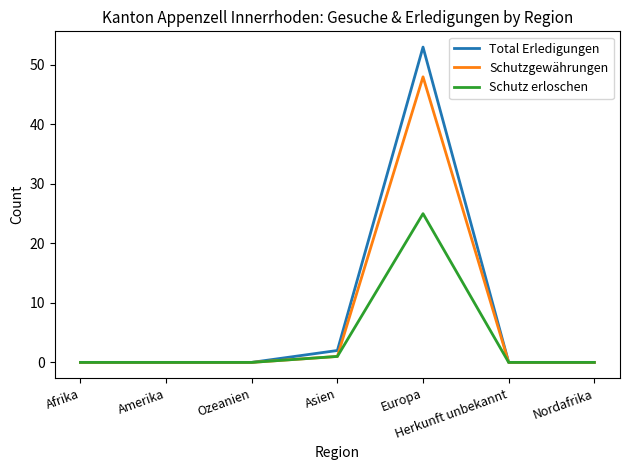

What is the spread (max minus min) of values at Europa?

28